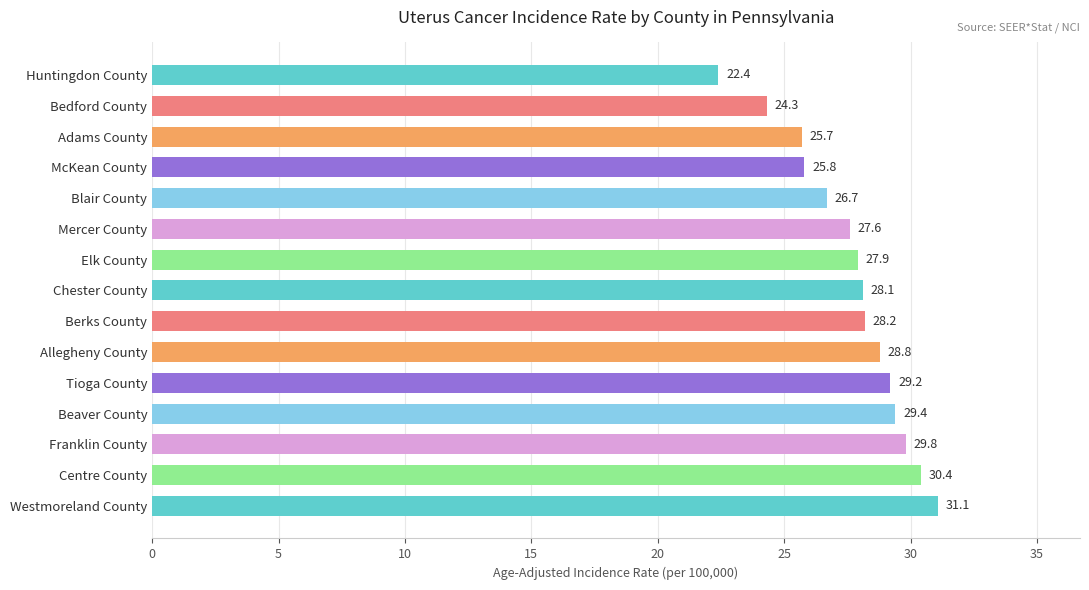

The value at Chester County is 28.1. True or false?

True